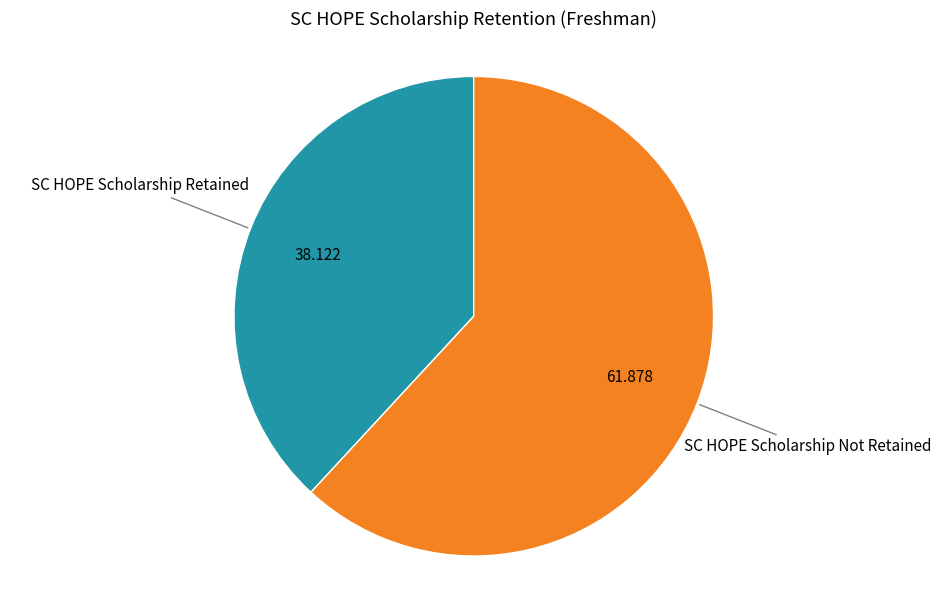

Does any single category account for the majority?

Yes